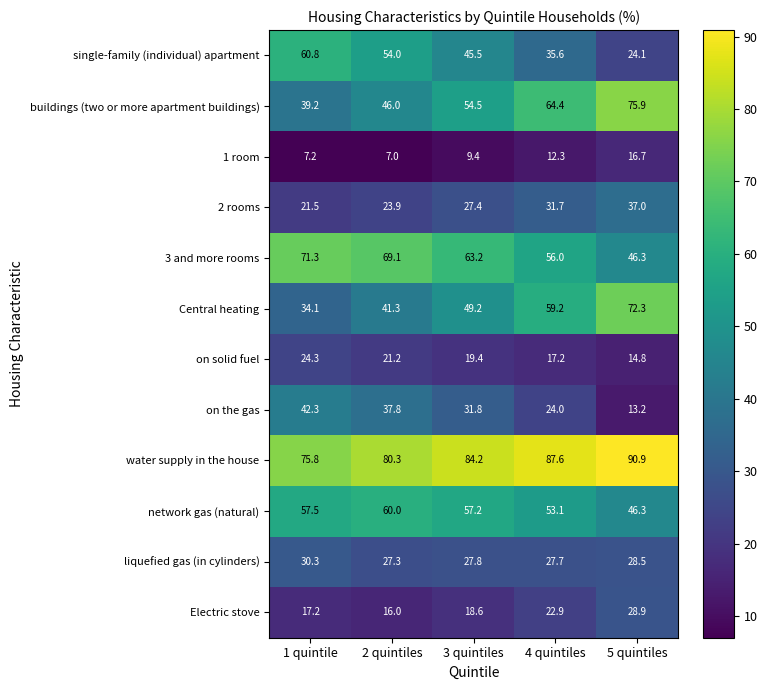

What is the smallest value displayed?

7.0